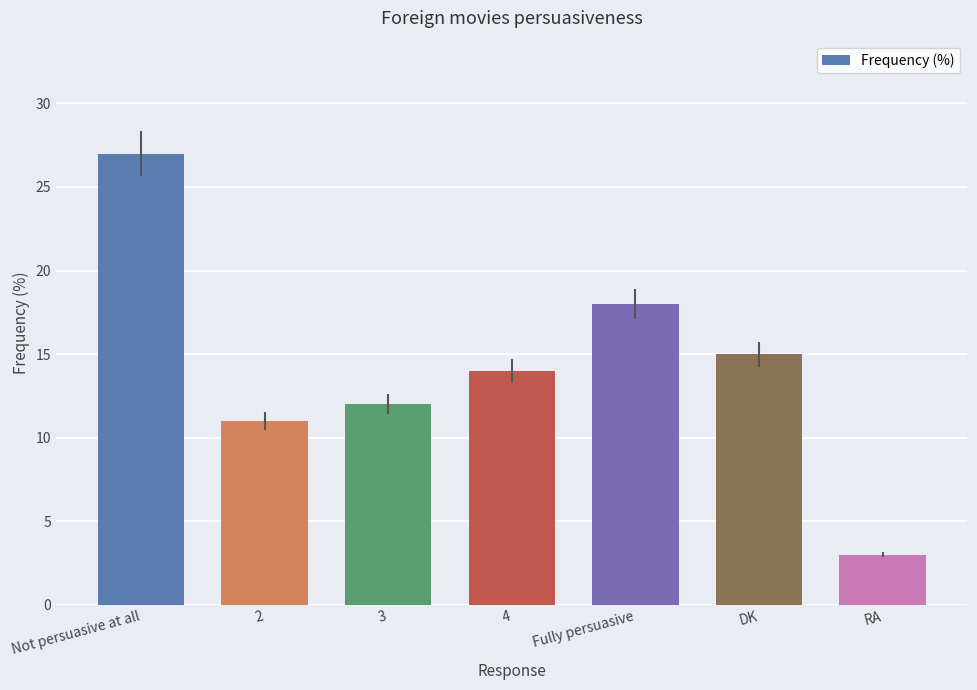

What is the minimum value shown in the chart?

3